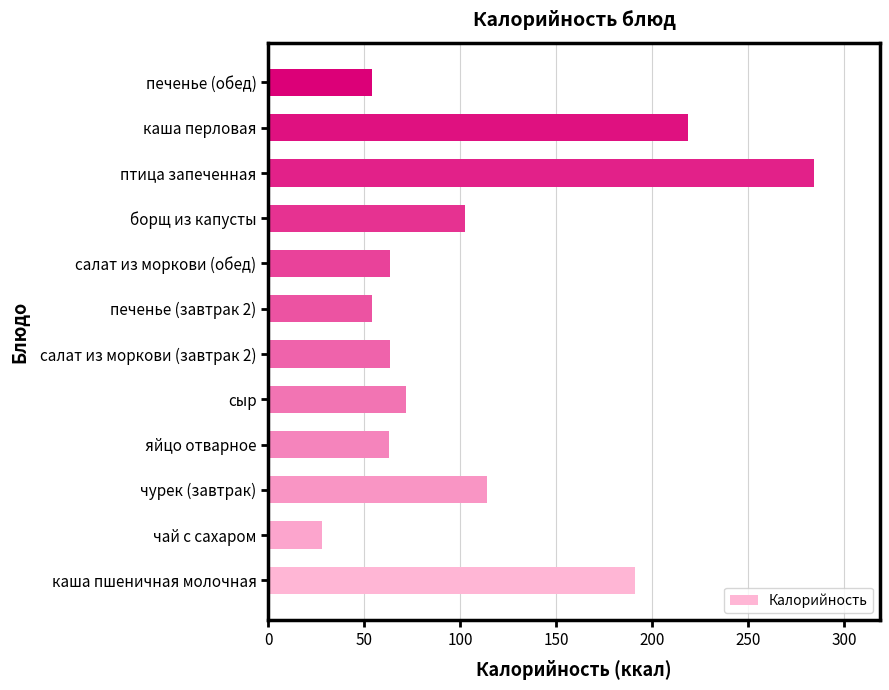

What is the difference between the values at сыр and печенье (обед)?

17.7